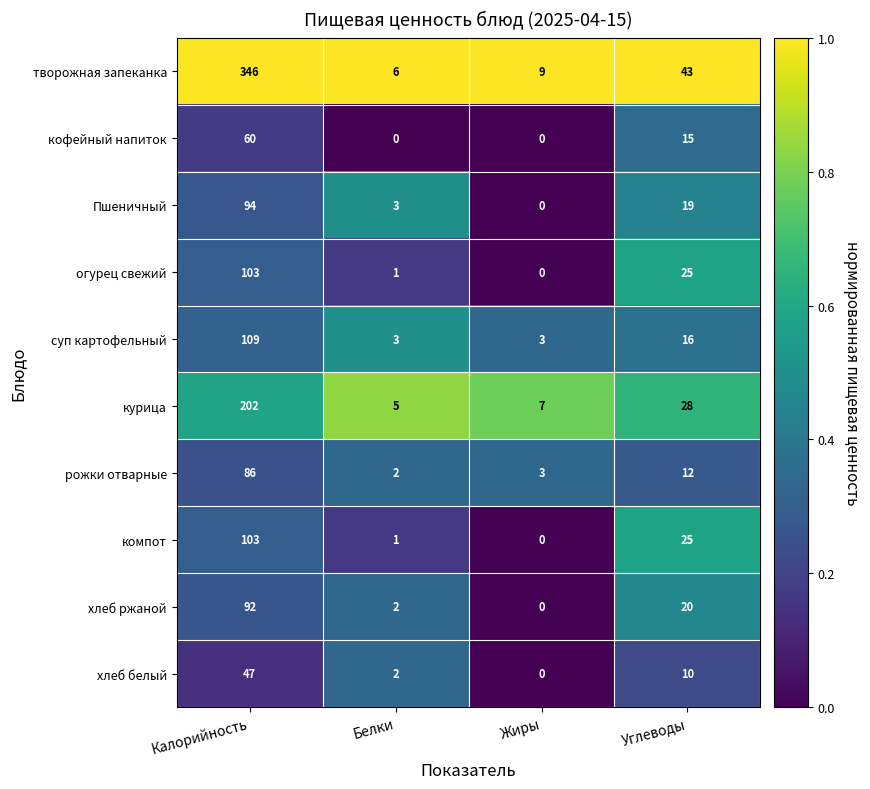

What is the total value across all series at Калорийность?

1242